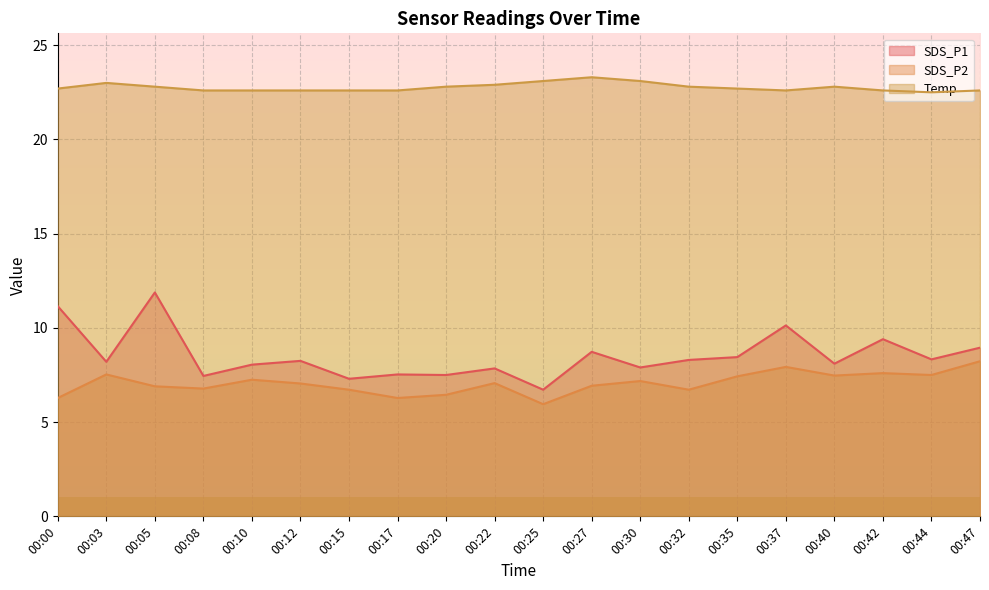

Reading right to left, extract all data points from this chart.

SDS_P1: 8.9	8.3	9.4	8.1	10.1	8.4	8.3	7.9	8.7	6.7	7.8	7.5	7.5	7.3	8.2	8.1	7.5	11.9	8.2	11.2
SDS_P2: 8.2	7.5	7.6	7.5	7.9	7.4	6.7	7.2	6.9	6.0	7.1	6.5	6.3	6.7	7.0	7.2	6.8	6.9	7.5	6.3
Temp: 22.6	22.5	22.6	22.8	22.6	22.7	22.8	23.1	23.3	23.1	22.9	22.8	22.6	22.6	22.6	22.6	22.6	22.8	23.0	22.7